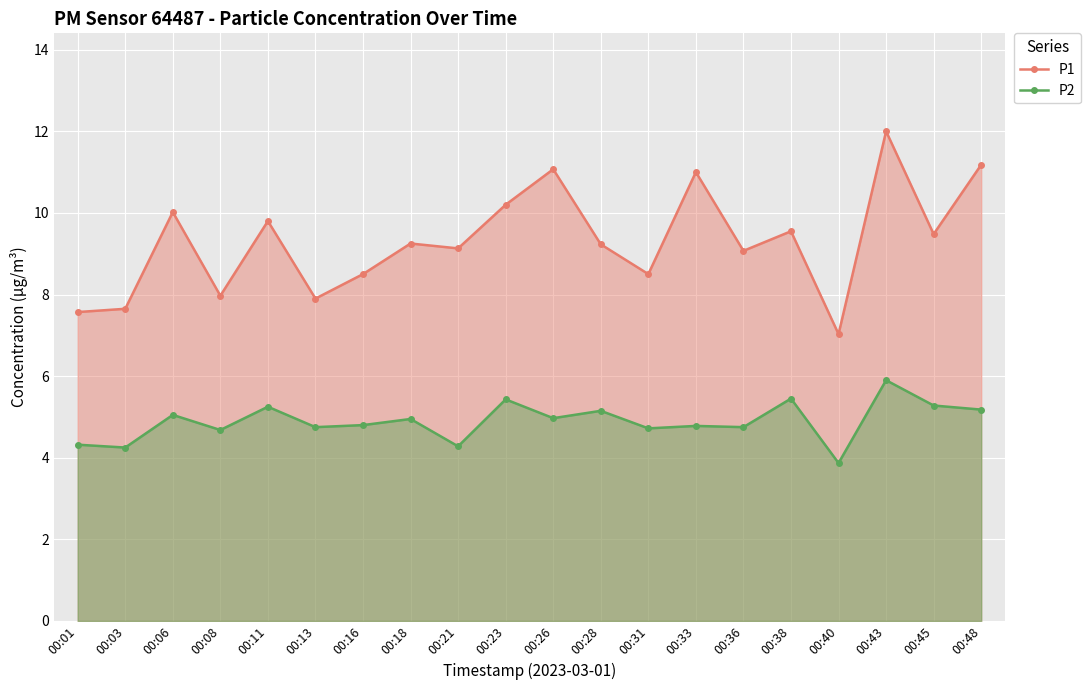

What is the difference between the second highest and minimum values in the P2 series?

1.6